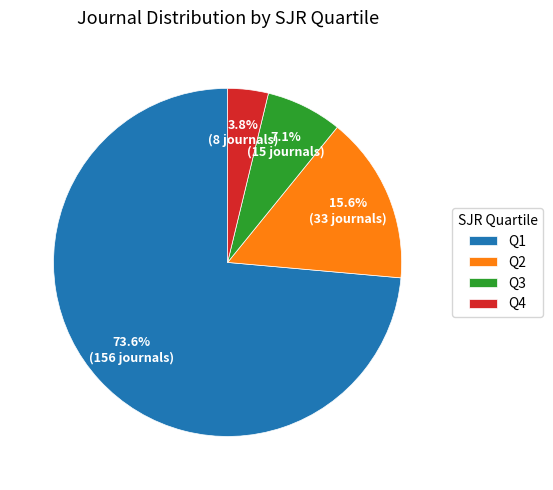

To the nearest percent, what is the difference between the largest and smallest slice percentages?

70%